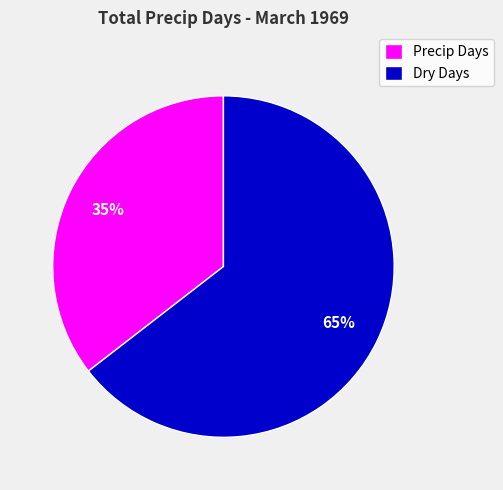

Rank the categories by value from lowest to highest.

Precip Days, Dry Days